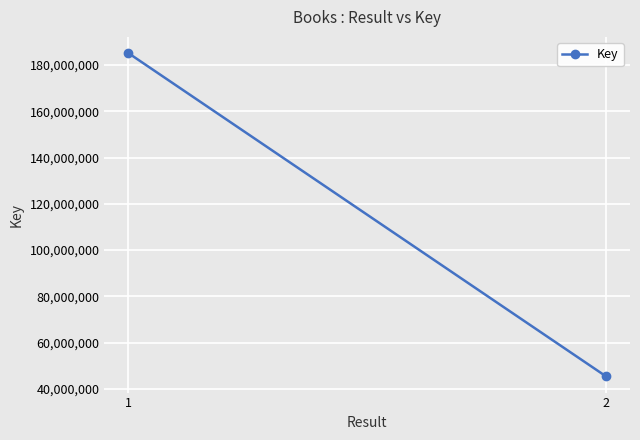

What is the difference between the values at 1 and 2?

139785645